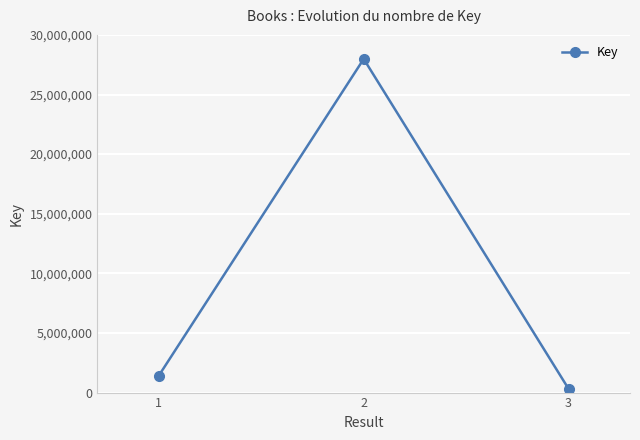

What is the smallest value displayed?

317105